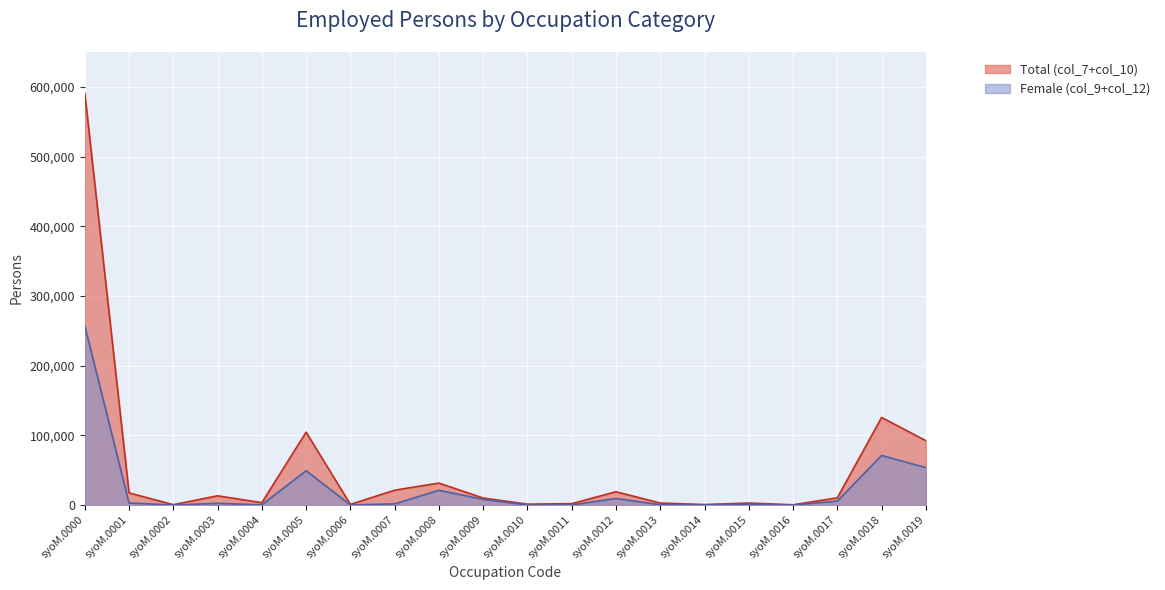

The value of Total (col_7+col_10) at syoM.0009 is 15207. True or false?

False